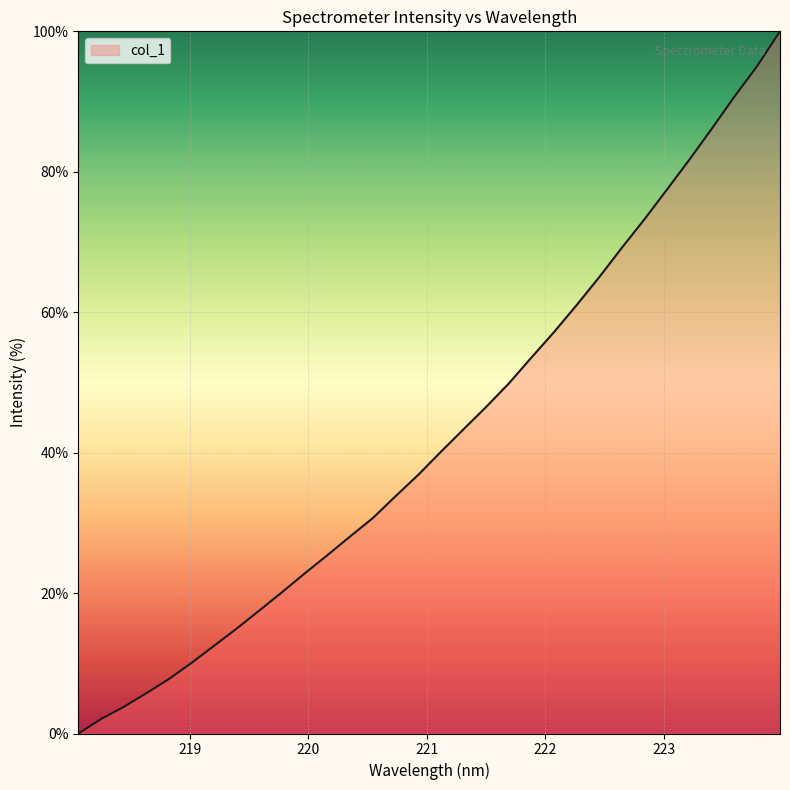

What is the difference between the maximum and minimum values?

100.0